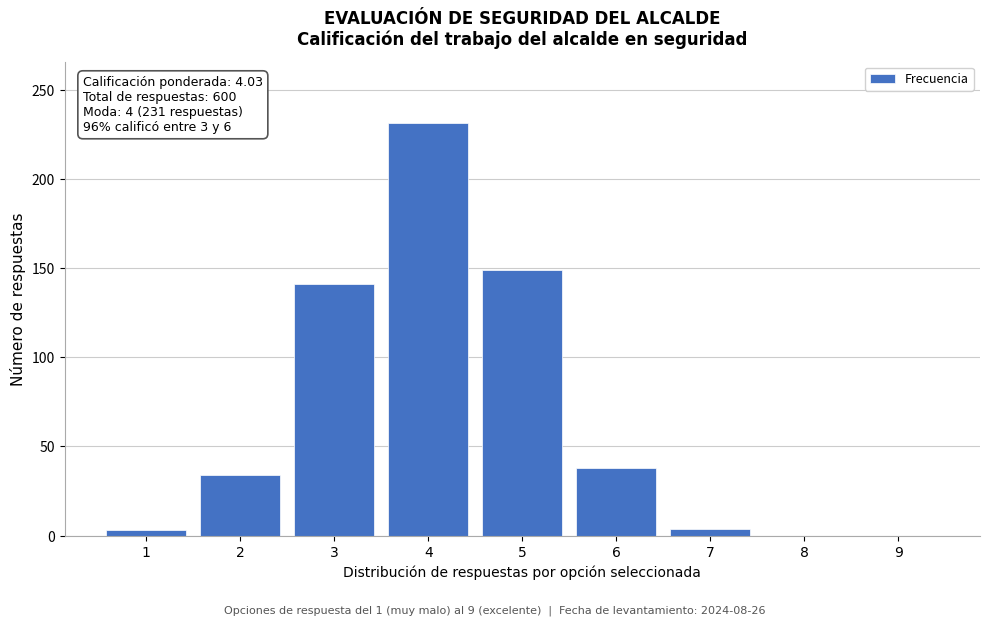

The value at 6 is 15. True or false?

False